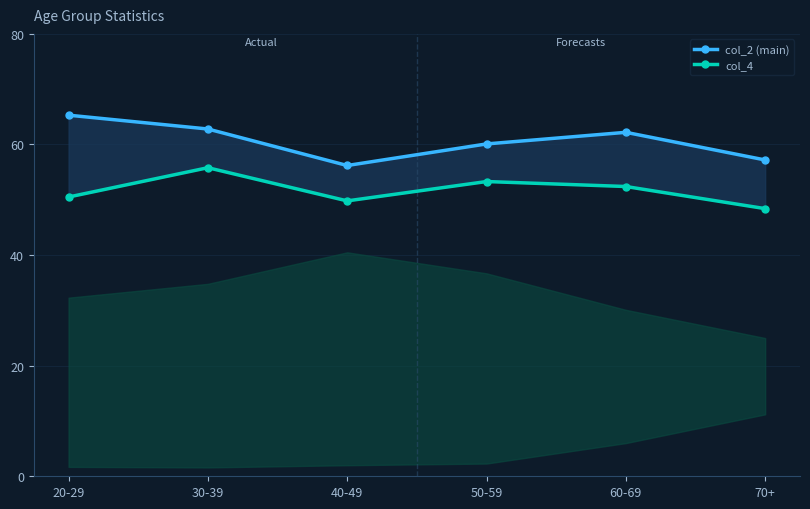

True or false: col_4 has a value of 55.8 at 30-39.

True